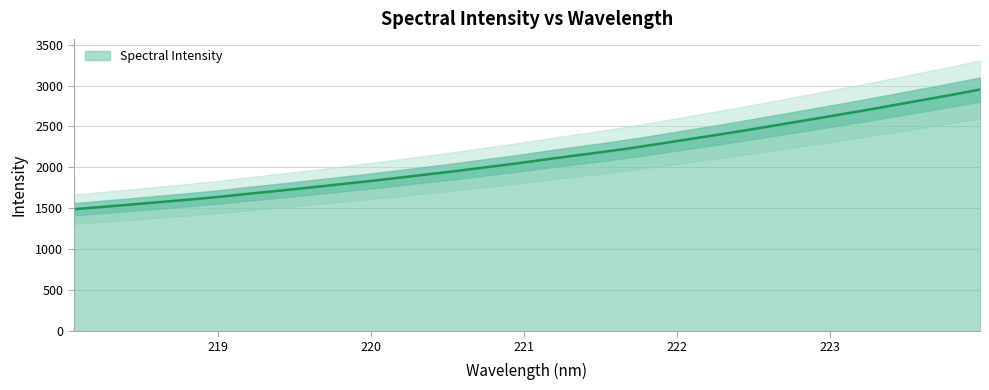

Is it true that the value at 222.0721 is 2342.2?

True